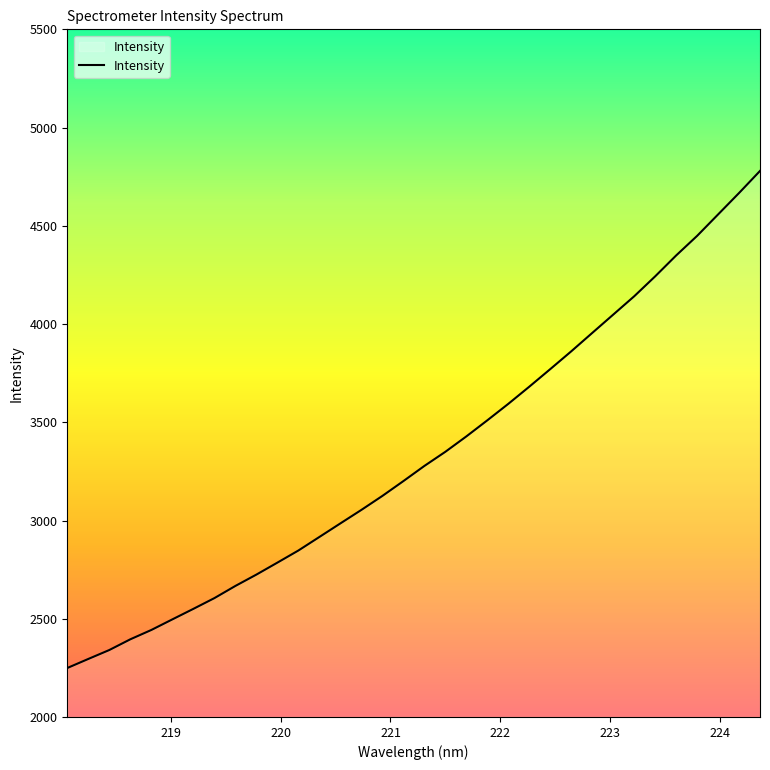

What is the difference between the maximum and minimum values?

2530.0